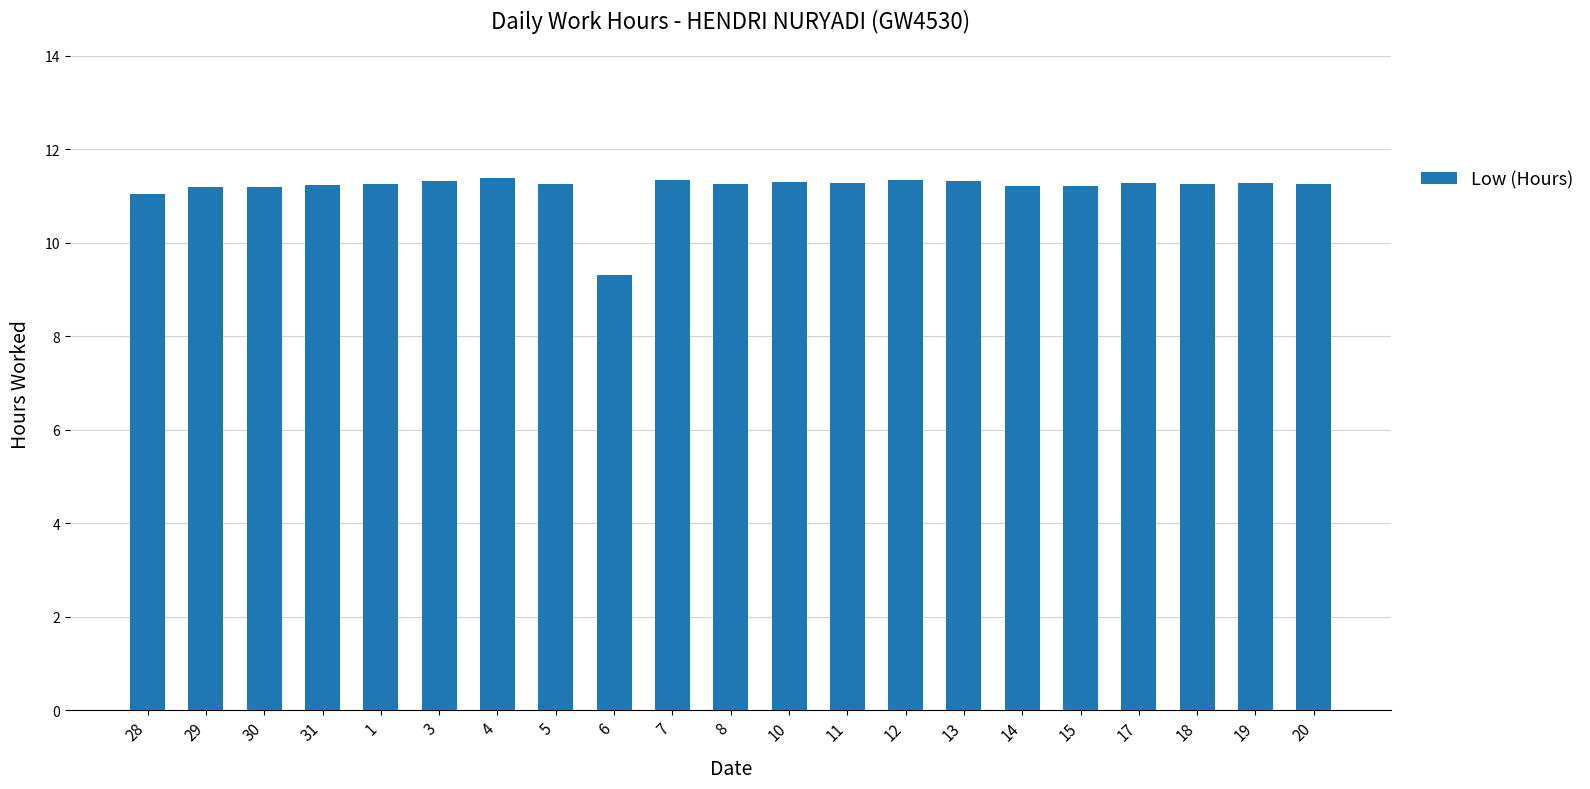

True or false: the data shows 3.2 at 30.

False